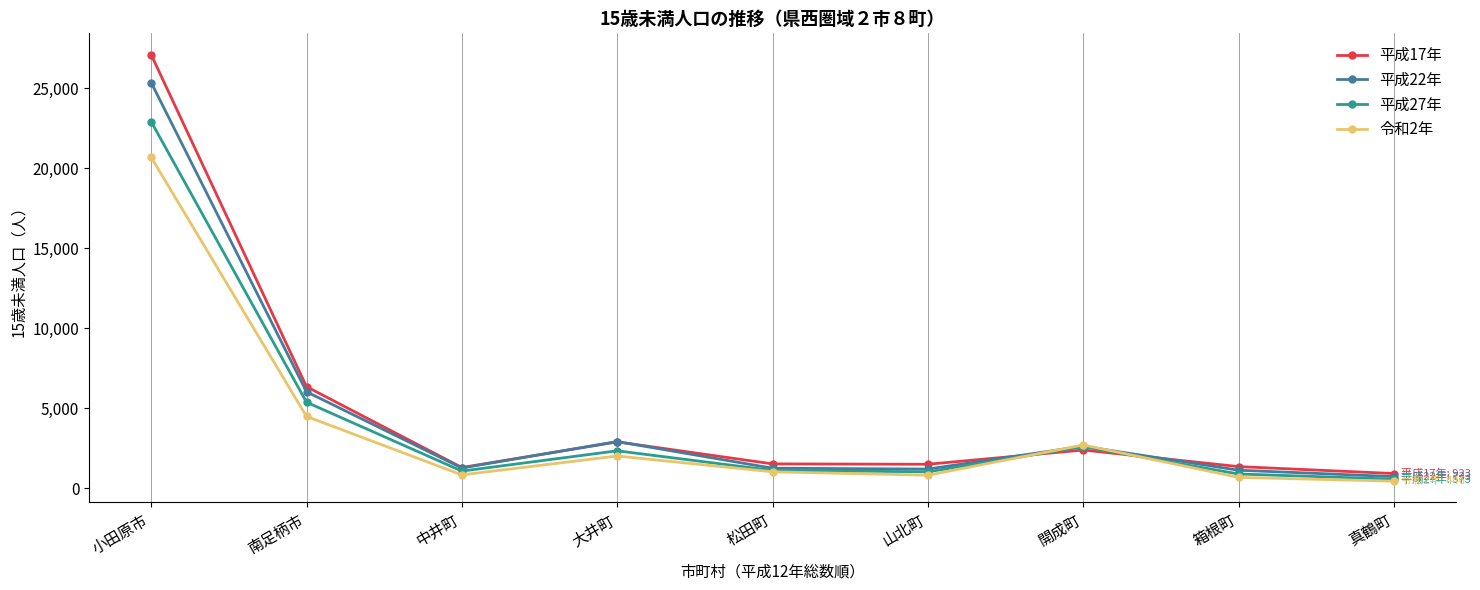

At which label does 令和2年 first exceed 1030?

小田原市